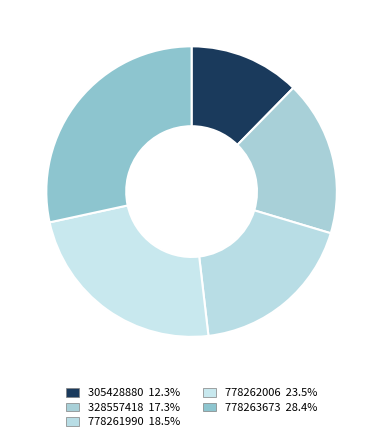

Rank the categories by value from lowest to highest.

305428880, 328557418, 778261990, 778262006, 778263673